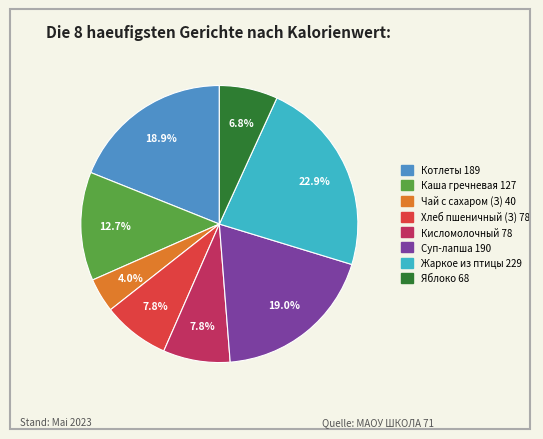

Does any single category account for the majority?

No